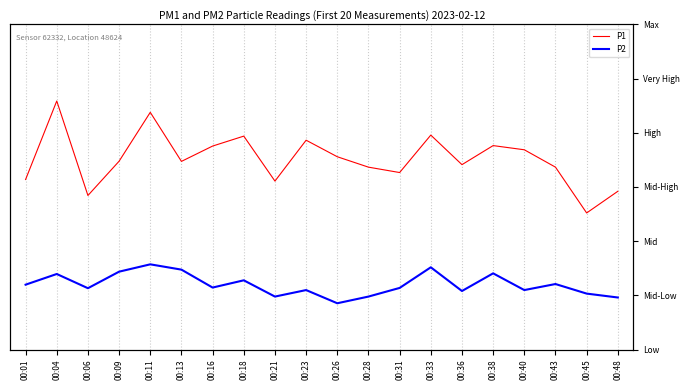

The value of P2 at 00:18 is 17.4. True or false?

True